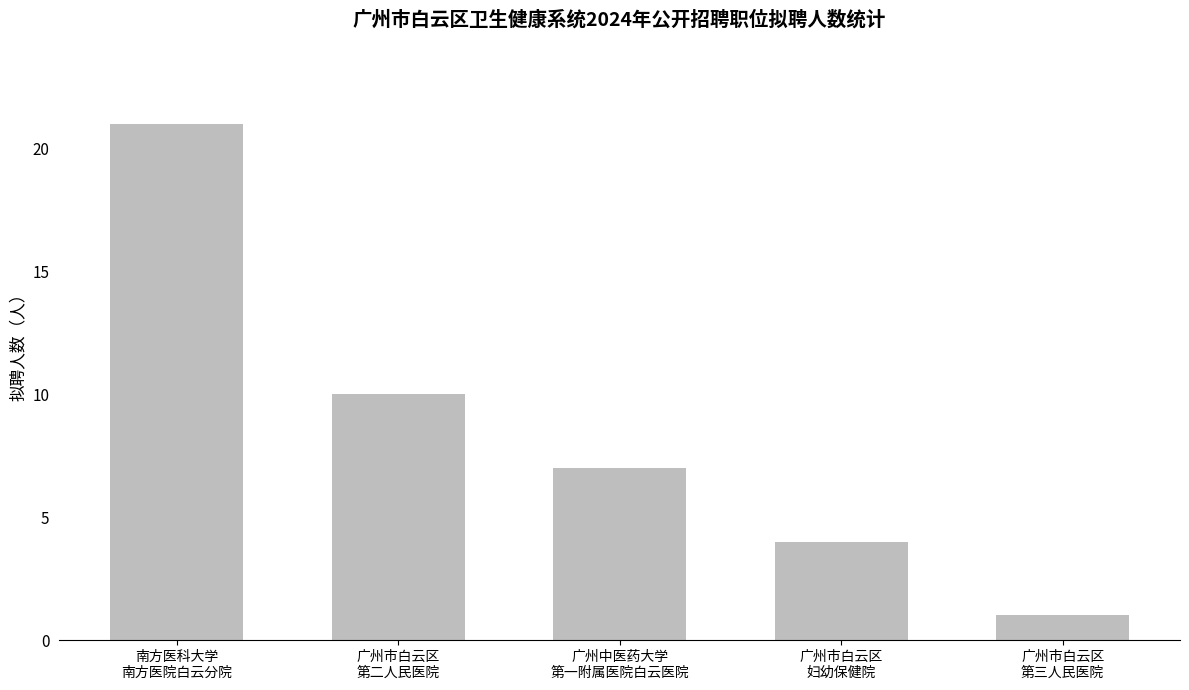

What is the value of the 4th bar from the left?

4